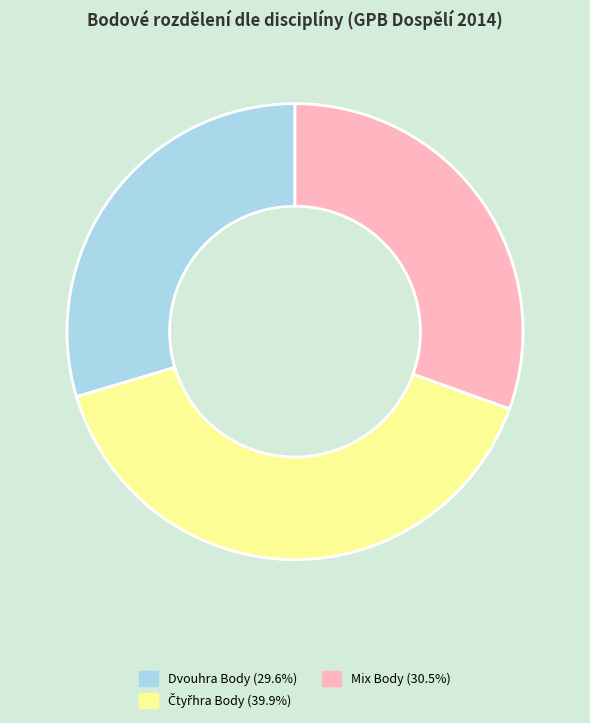

How many segments does this pie chart have?

3